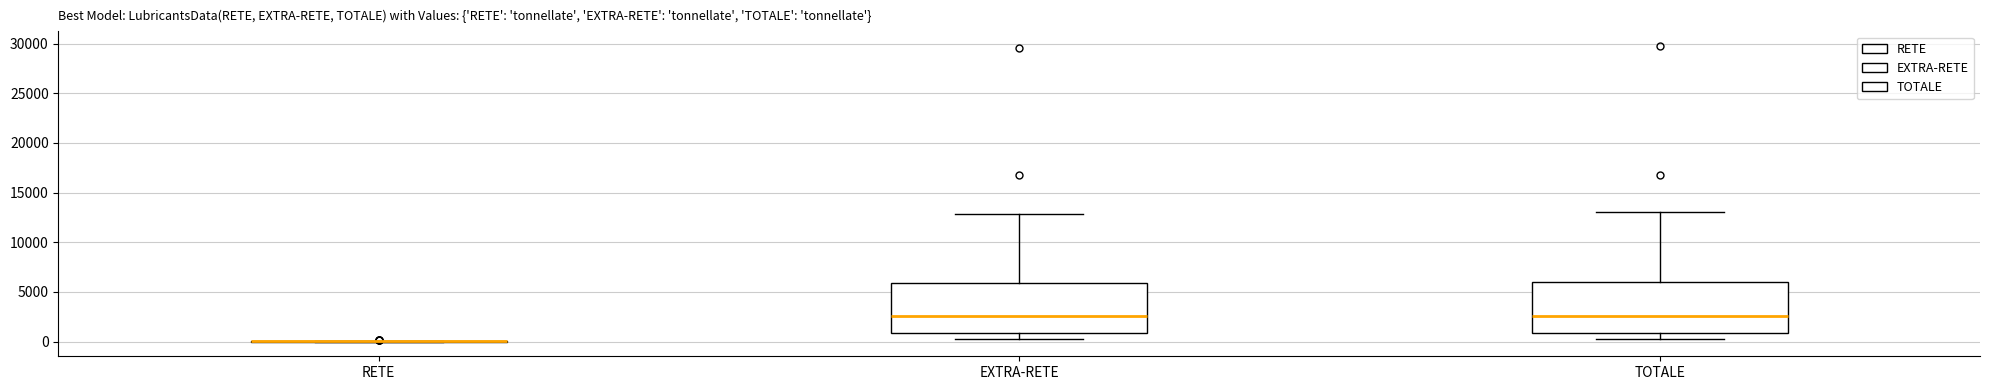

Reading left to right, transcribe this box plot: for each box, give where its median line is, the range the box spans, and where its two whiskers end, as read against the y-axis. The values are not printed on the chart, so give them approximately, as read against the axis.

RETE: box collapsed to a line at 0, whiskers 0 to 0
EXTRA-RETE: median 2500, box 1000 to 6000, whiskers 0 to 13000
TOTALE: median 2500, box 1000 to 6000, whiskers 0 to 13000